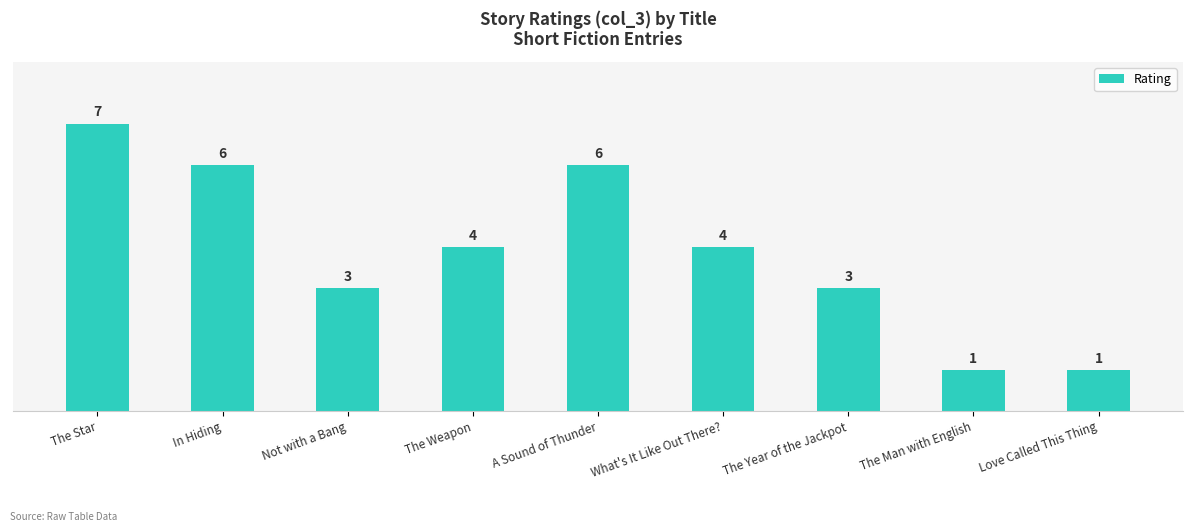

What is the value of the 2nd bar from the left?

6